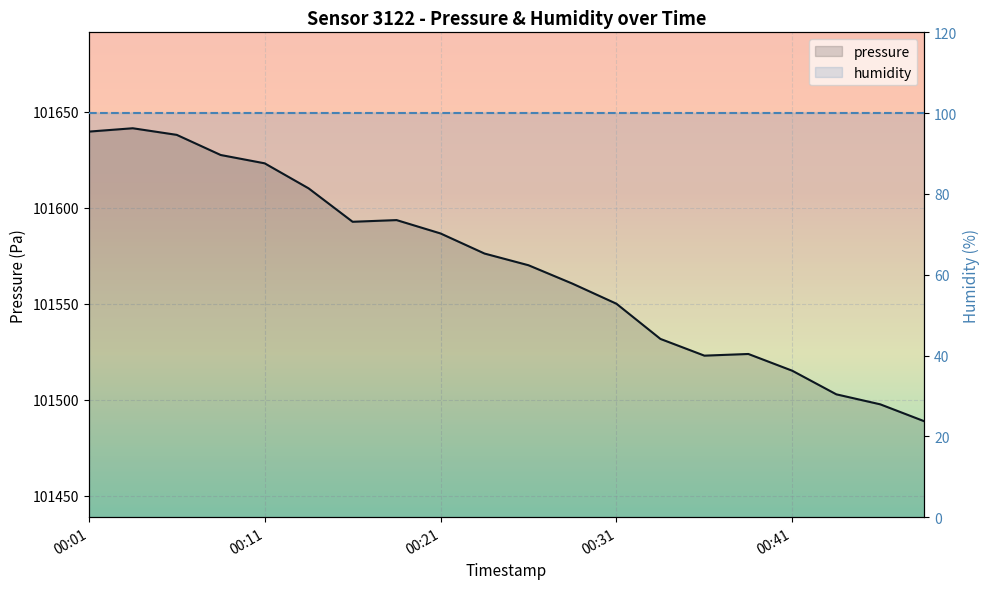

True or false: humidity and pressure intersect in this chart.

False